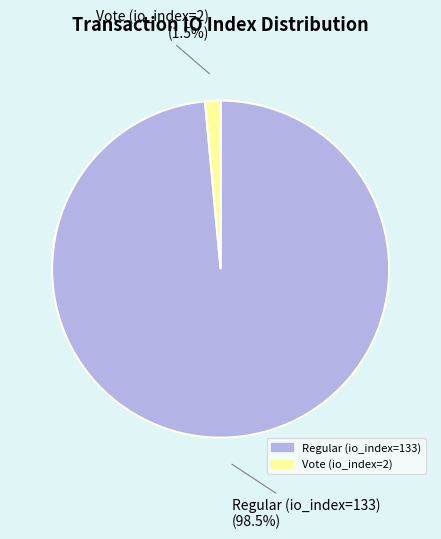

Rank the categories by value from lowest to highest.

Vote (io_index=2), Regular (io_index=133)